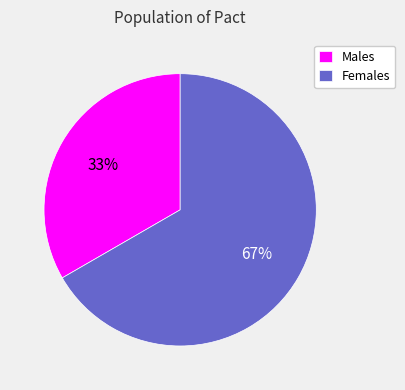

To the nearest percent, what is the combined percentage of Females and Males?

100%